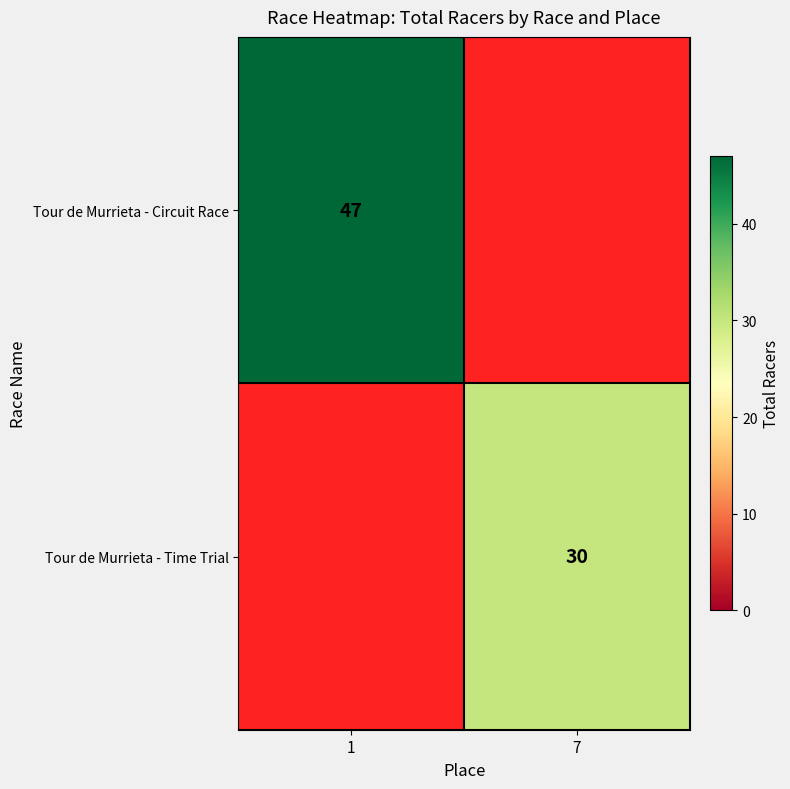

The Tour de Murrieta - Circuit Race series shows 47 at 1. True or false?

True